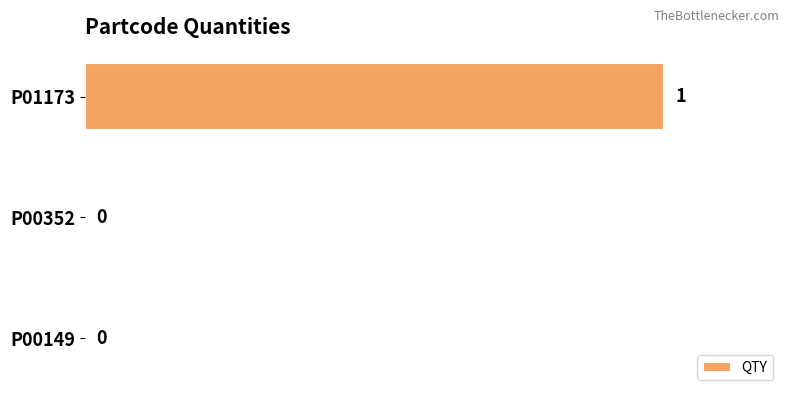

Which label corresponds to the largest value in the chart?

P01173